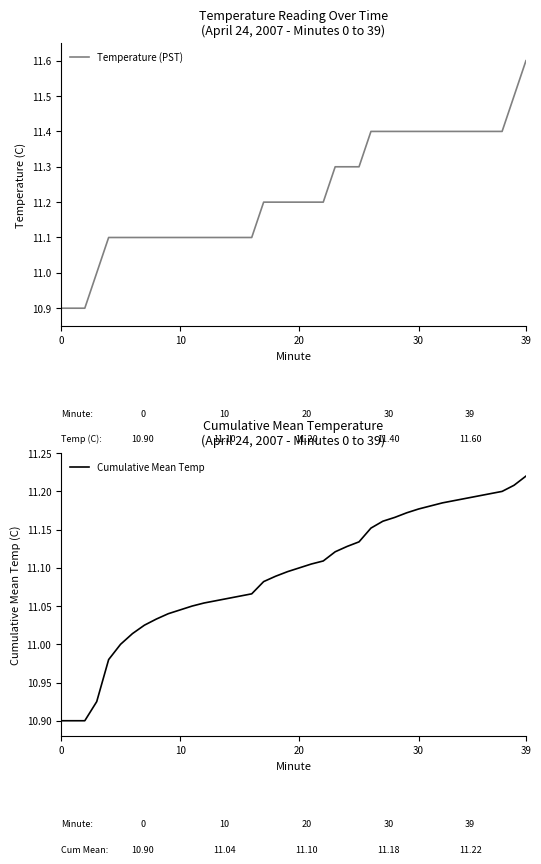

At 27, list the series in order from smallest to largest.

Cumulative Mean Temp, Temperature (PST)